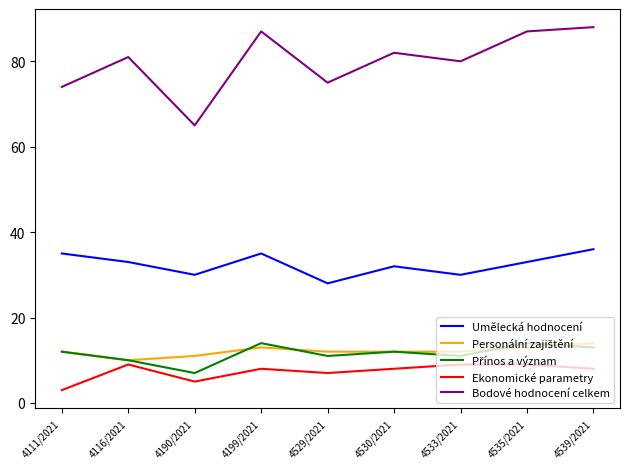

What is the greatest value displayed?

88